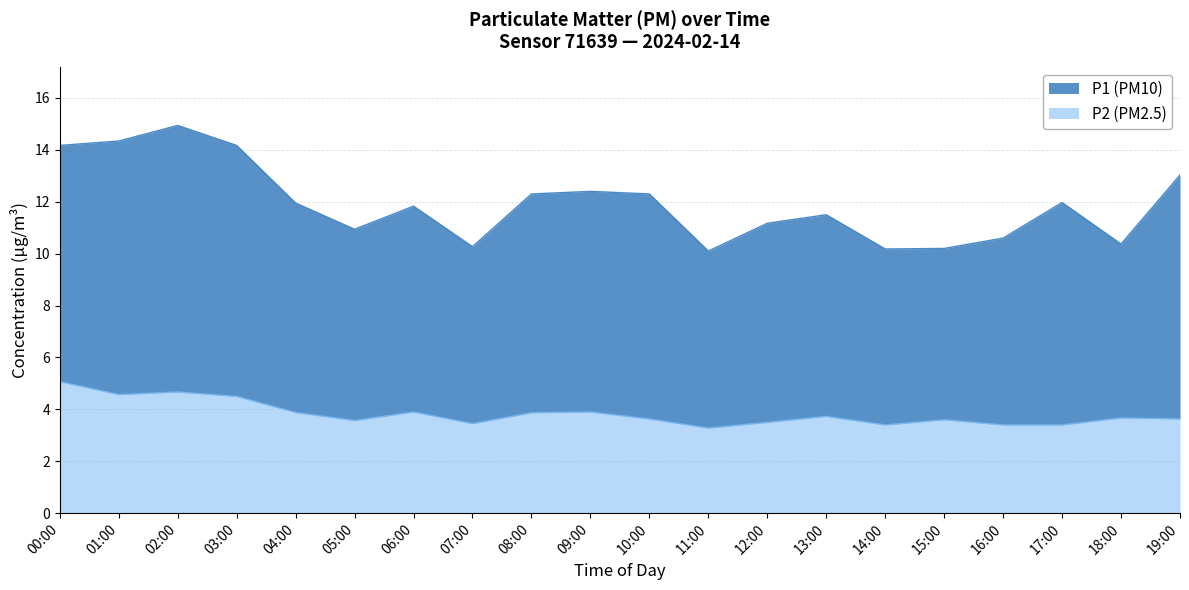

What is the sum of all values?

76.6